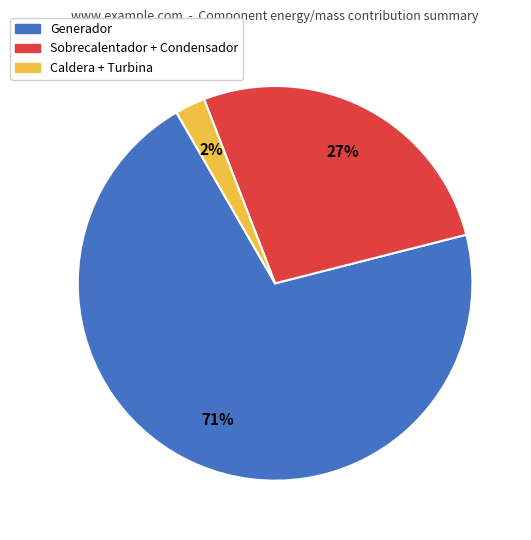

Is there any slice that represents more than half of the pie?

Yes